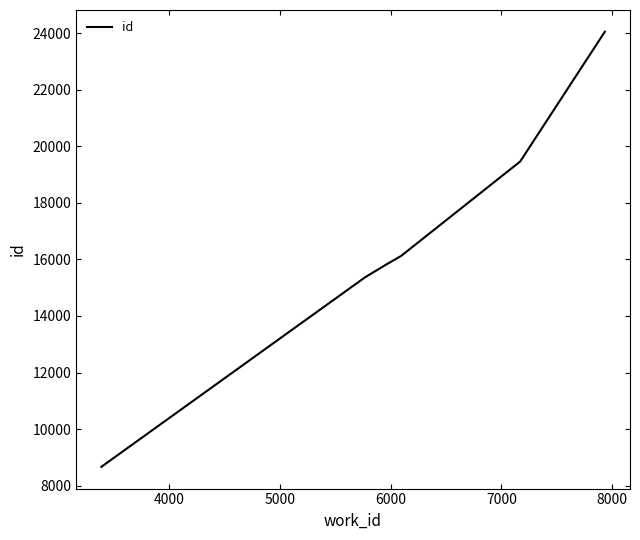

What is the sum of all values?

99468.0